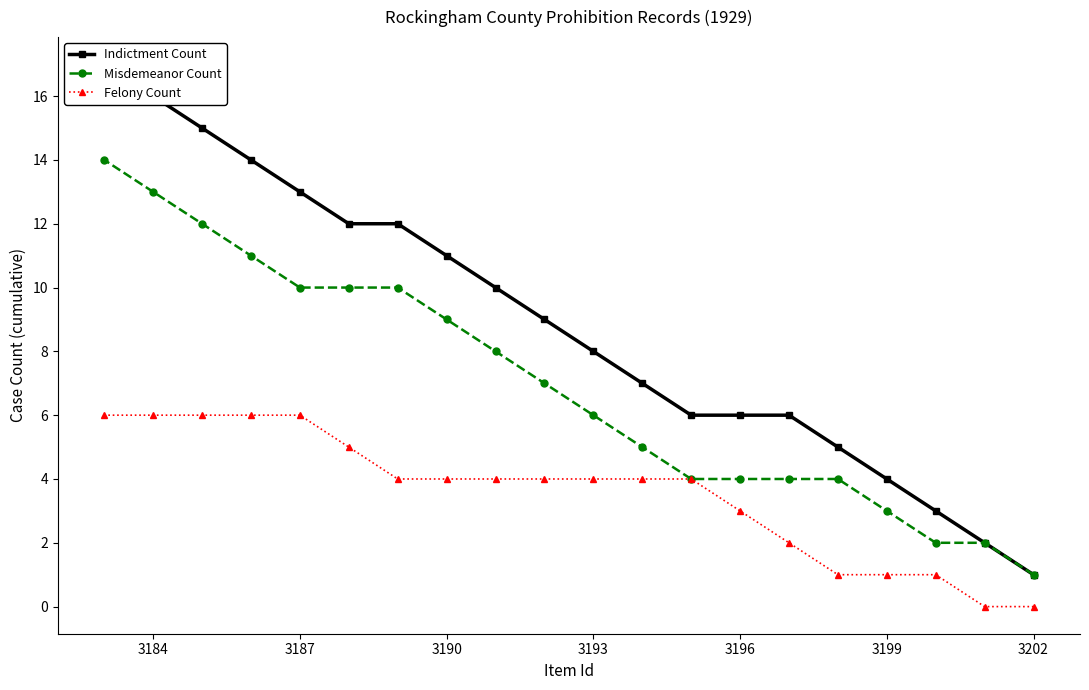

Which category has the lowest value in the Misdemeanor Count series?

3202